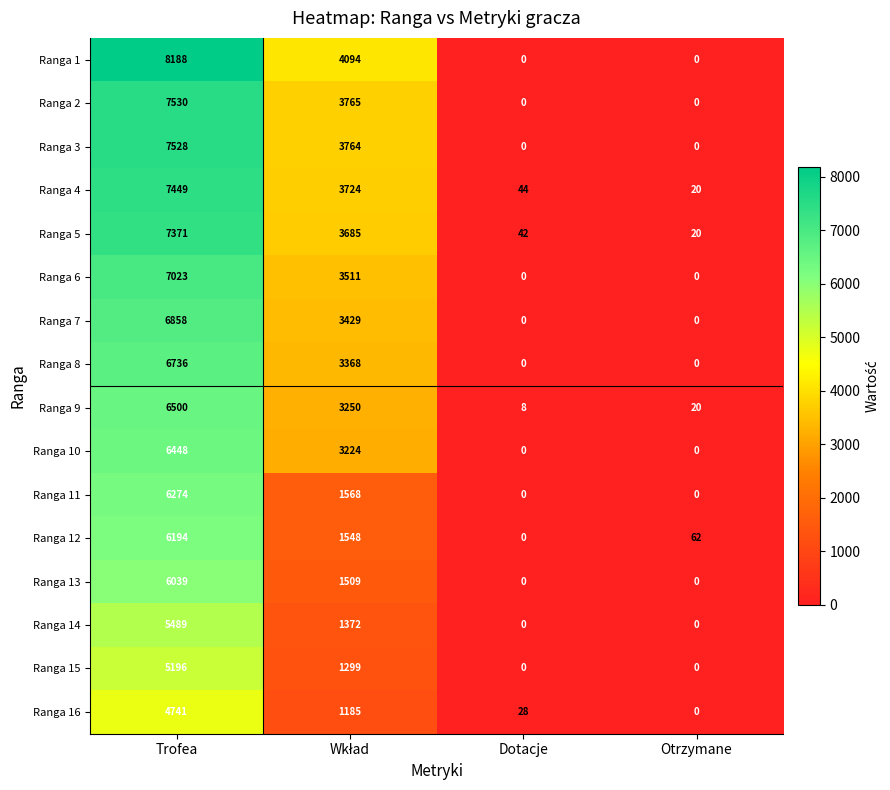

Where does the Ranga 4 series first go above 3724?

Trofea